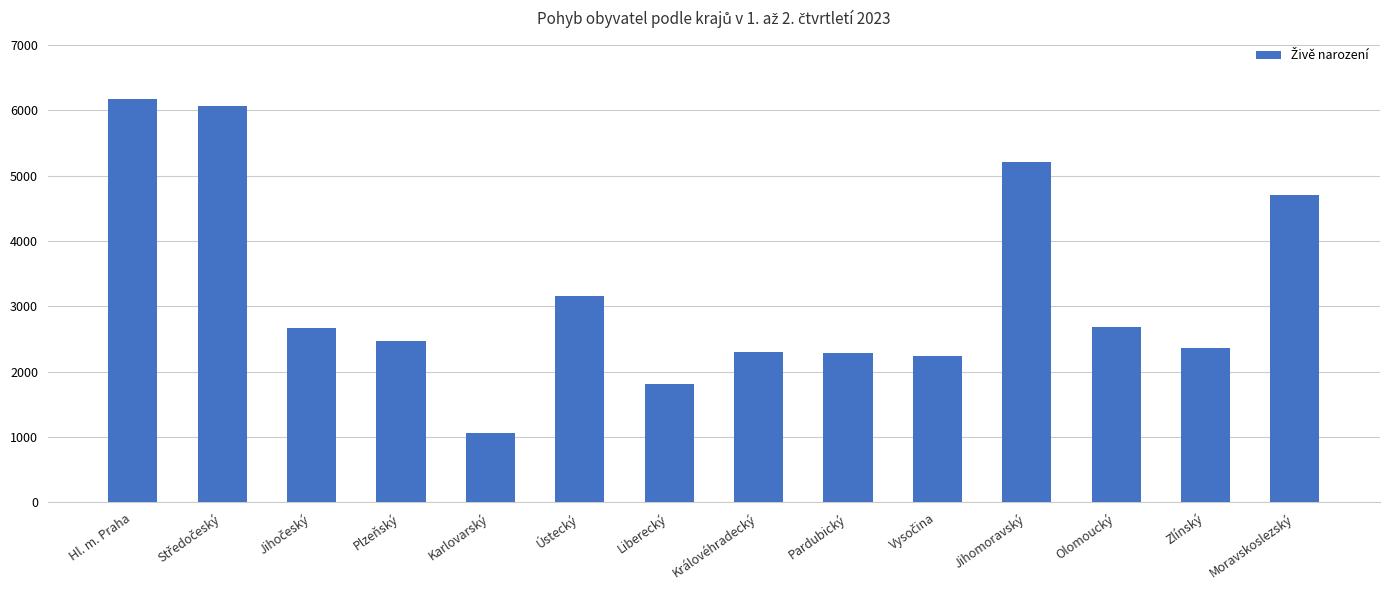

Which label corresponds to the largest value in the chart?

Hl. m. Praha